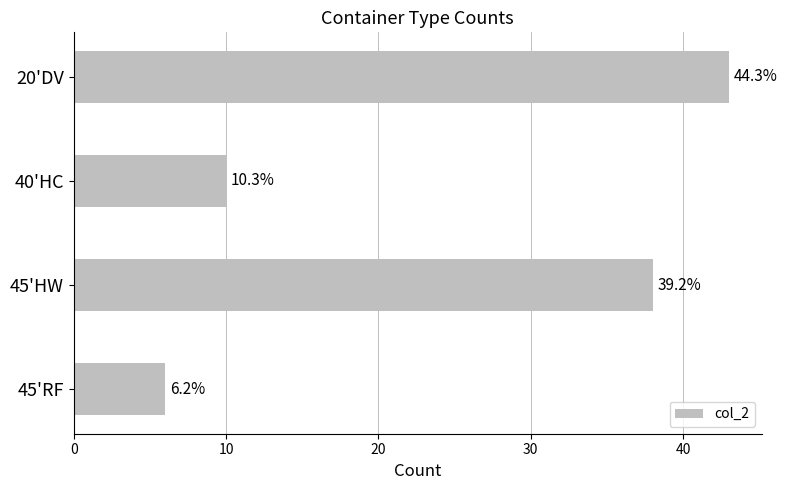

How many bars are there in total?

4